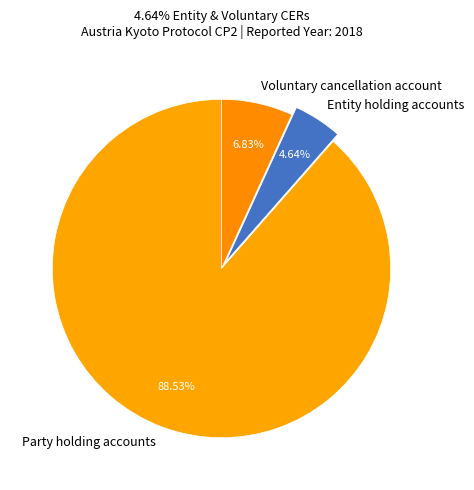

Which category accounts for the majority?

Party holding accounts